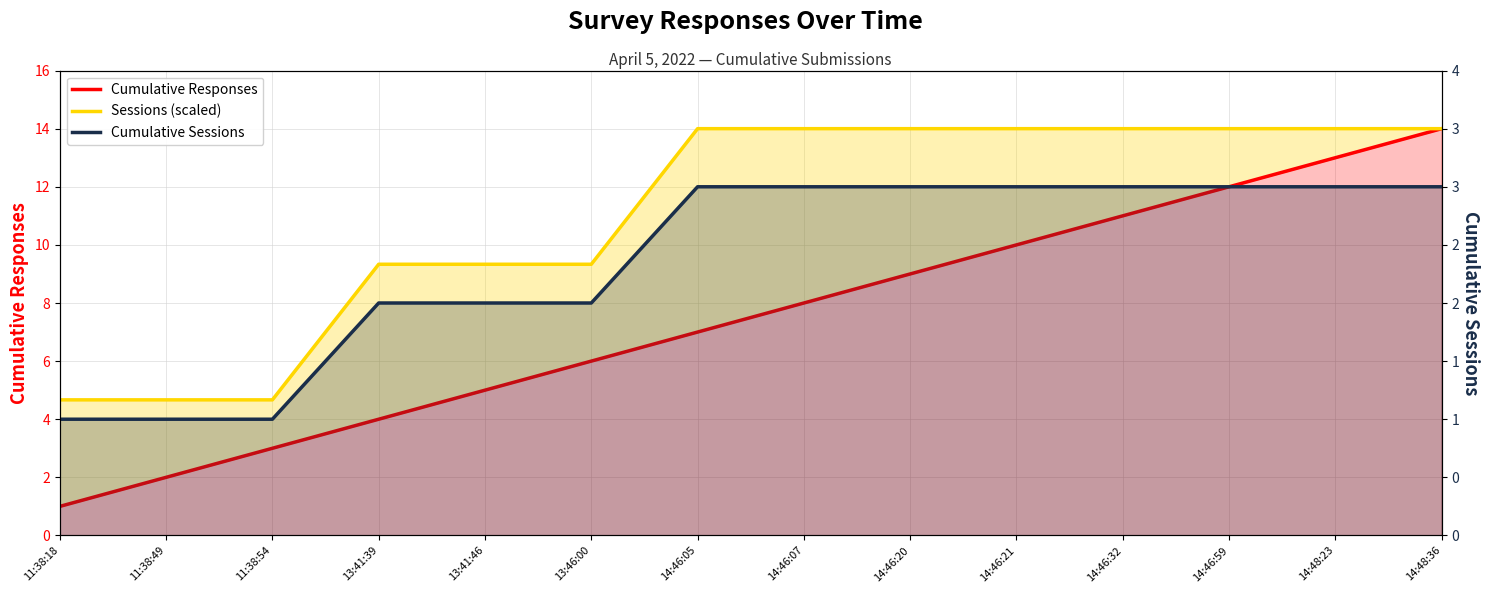

How many lines are shown in the chart?

3